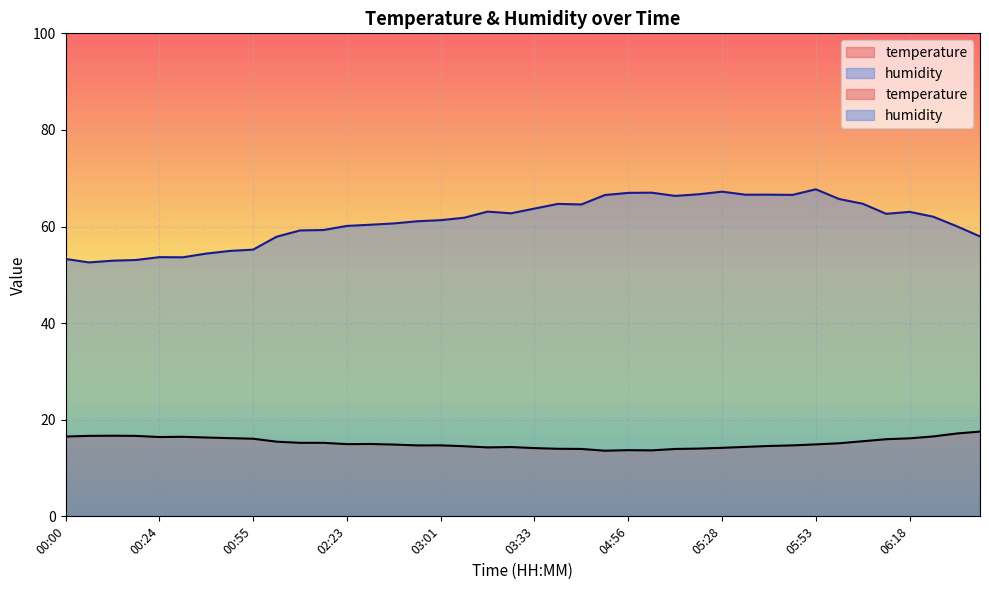

Between 03:01 and 06:00, which series saw the biggest shift?

humidity